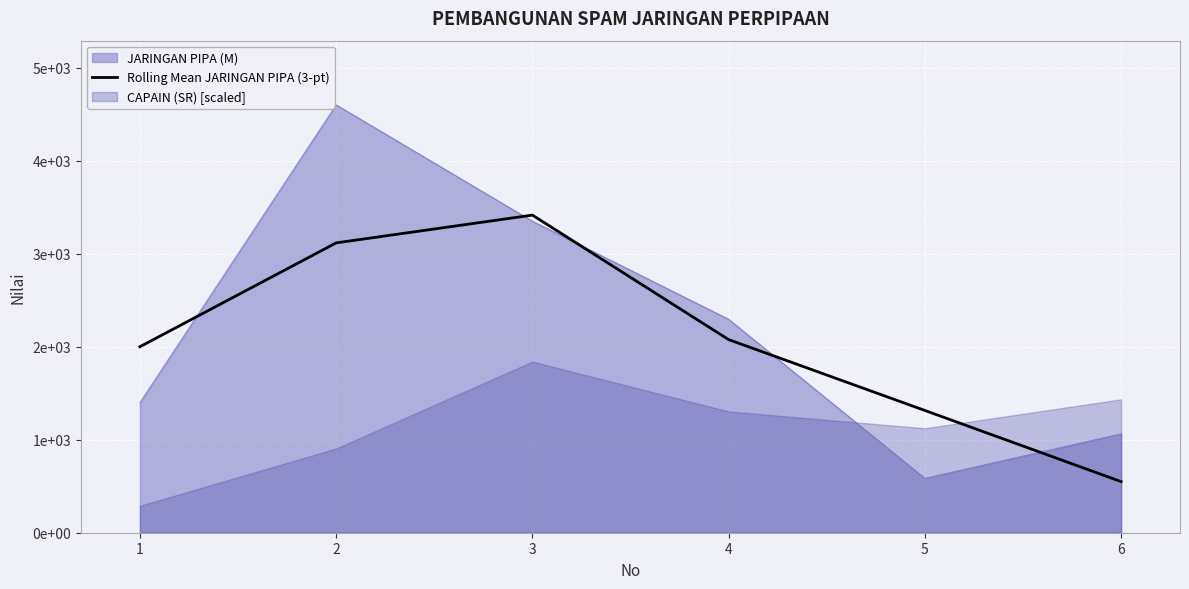

How many points are higher than both their immediate neighbors (excluding endpoints)?

1